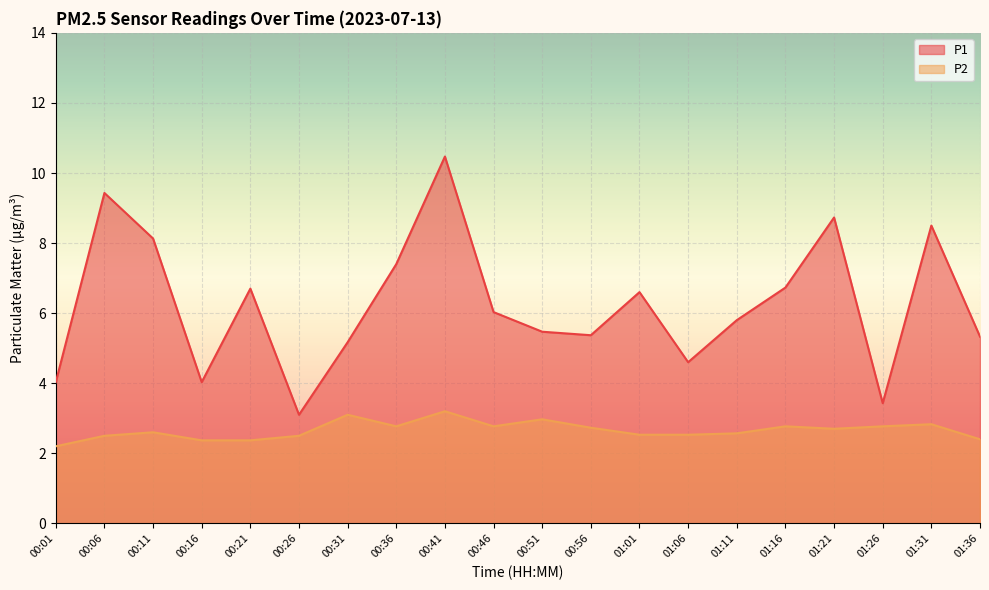

At which category does the chart reach its minimum across all series?

00:01